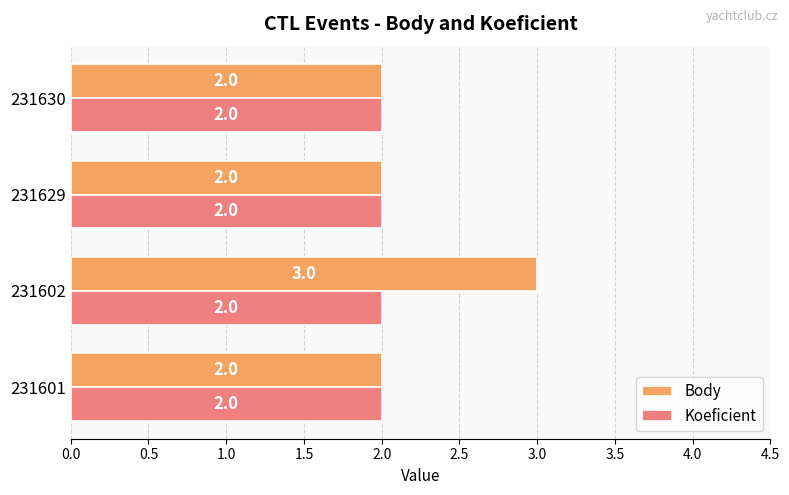

What is the minimum value for Body?

2